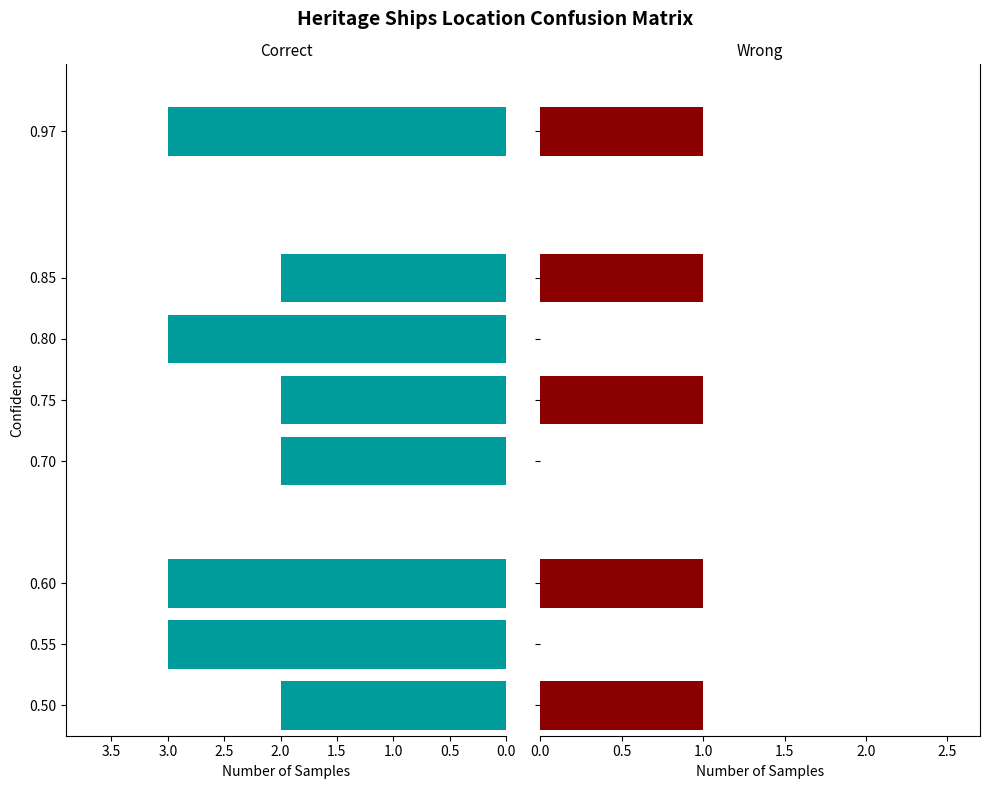

At how many categories does at least one series exceed 1?

8